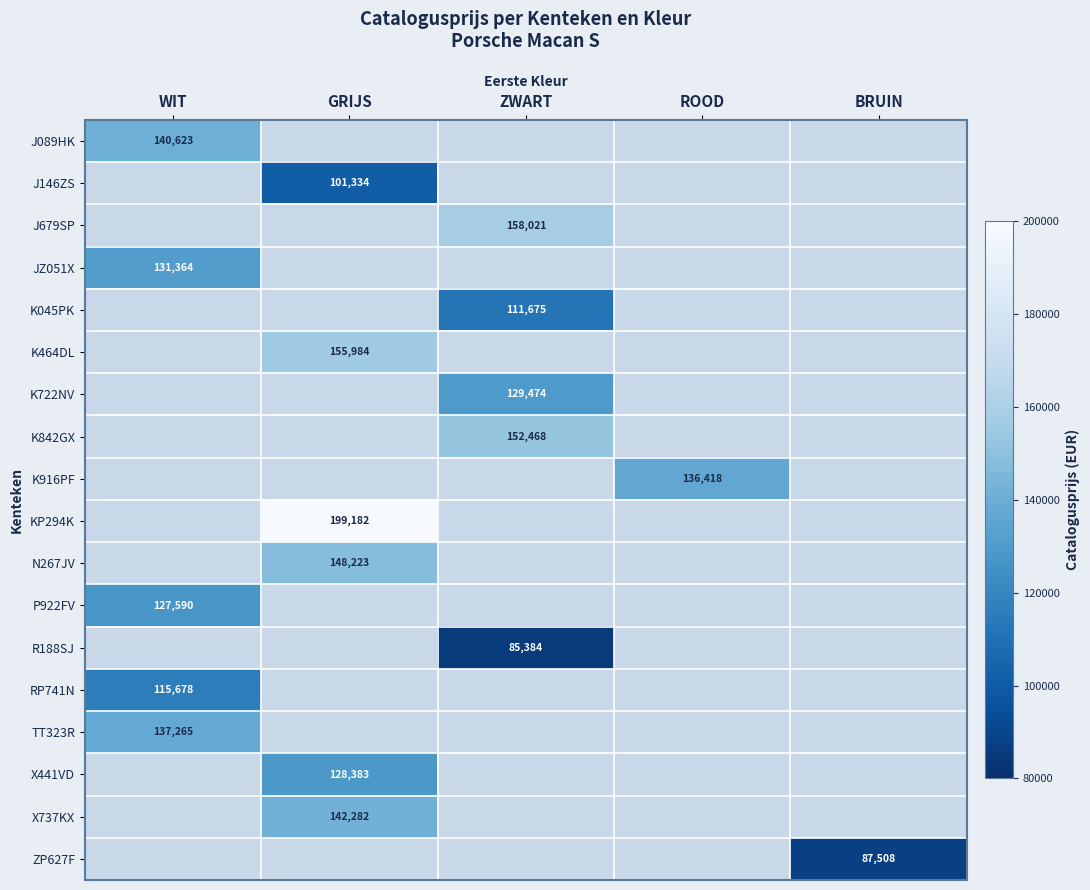

True or false: KP294K has a value of 199182 at GRIJS.

True